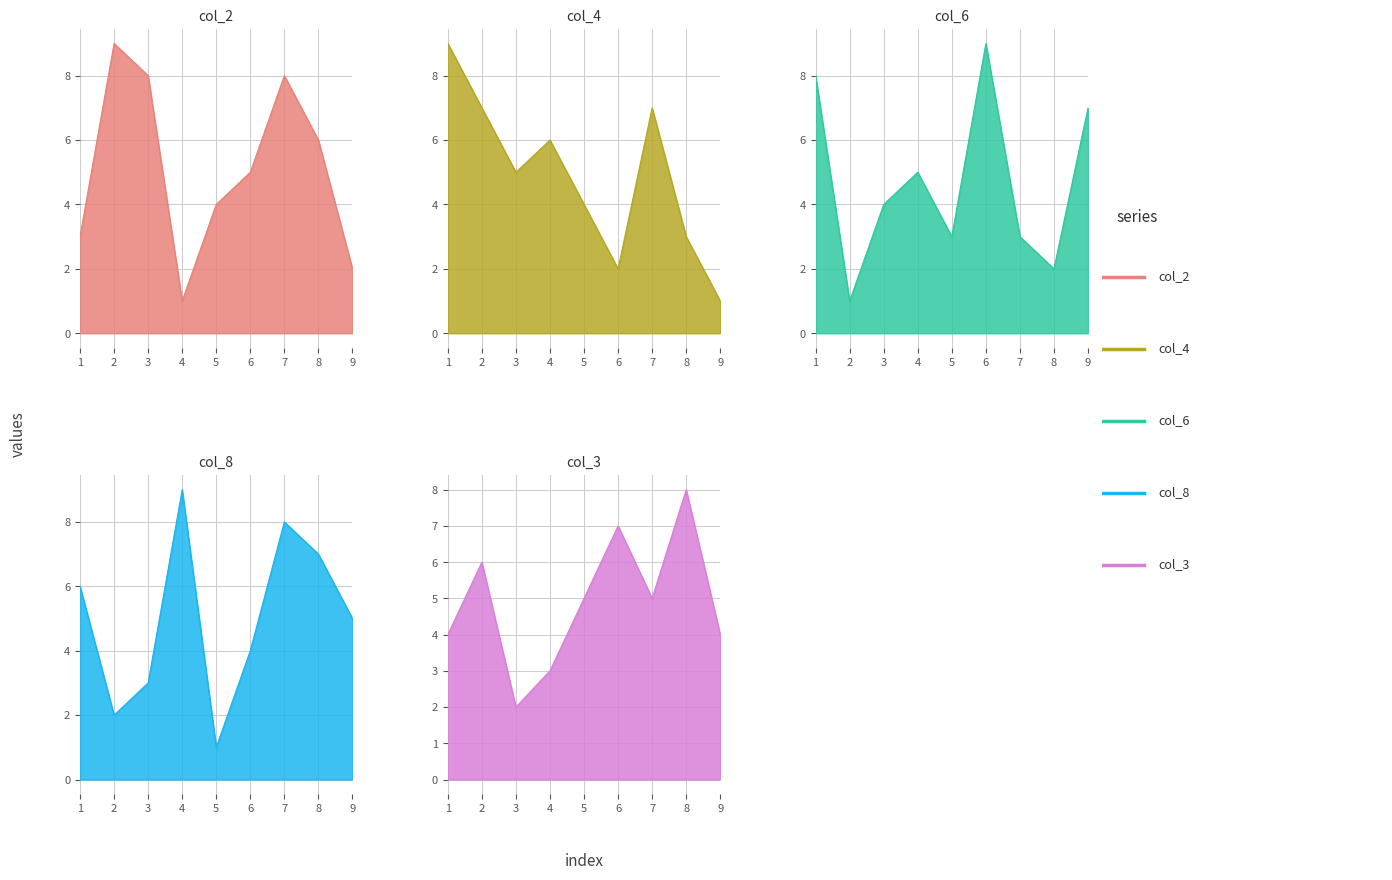

What is the value of the col_3 point at the 7th from the left?

5